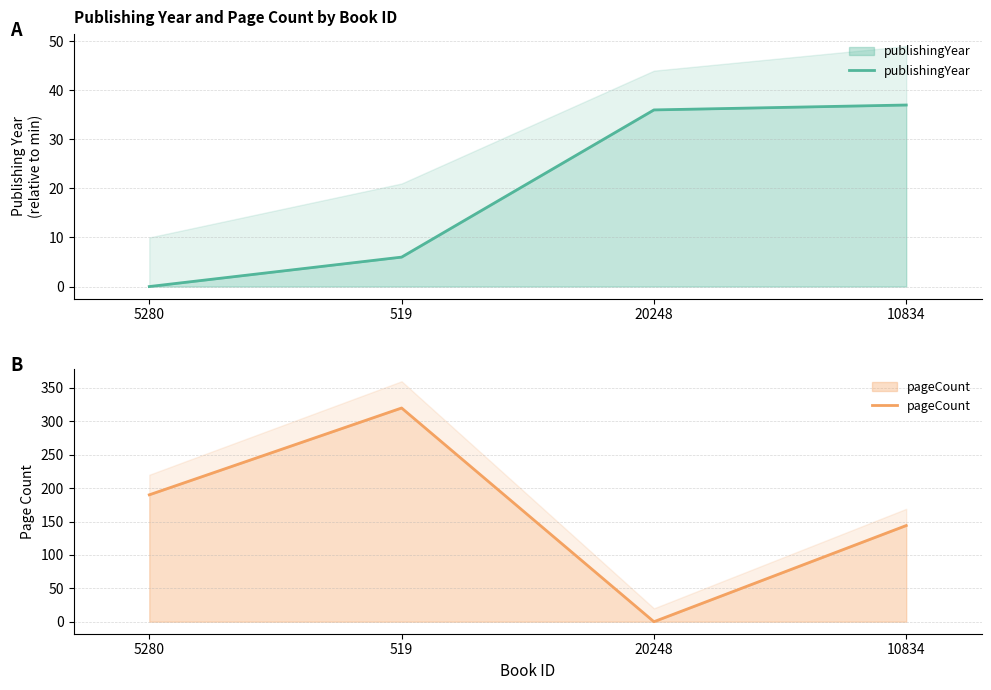

Read the publishingYear value at 10834.

37